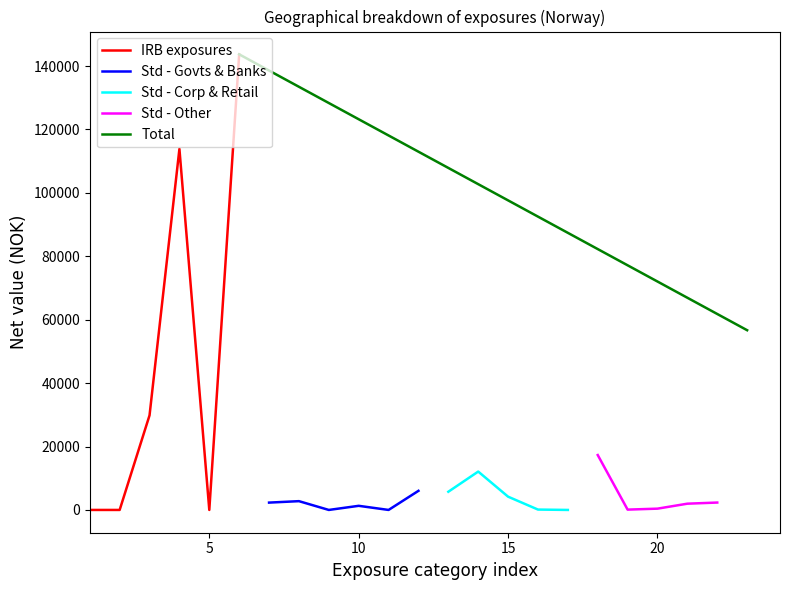

How many interior local peaks does the Standardised approach series have?

1